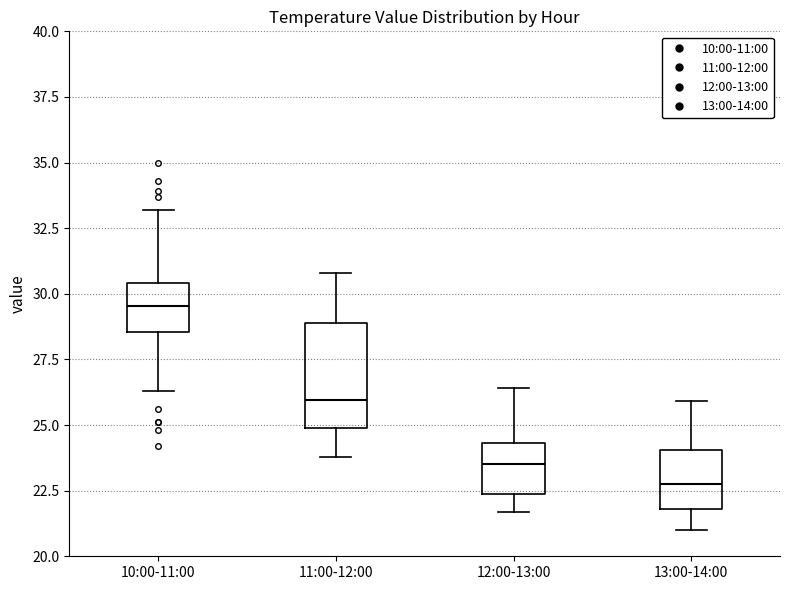

Comparing the boxes themselves (not the whiskers), which one is the tallest?

11:00-12:00